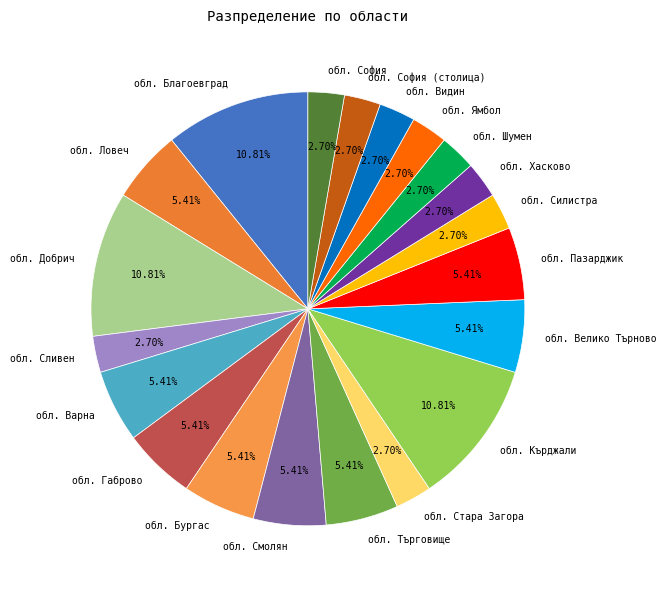

What percentage is the обл. Видин slice, to the nearest percent?

3%